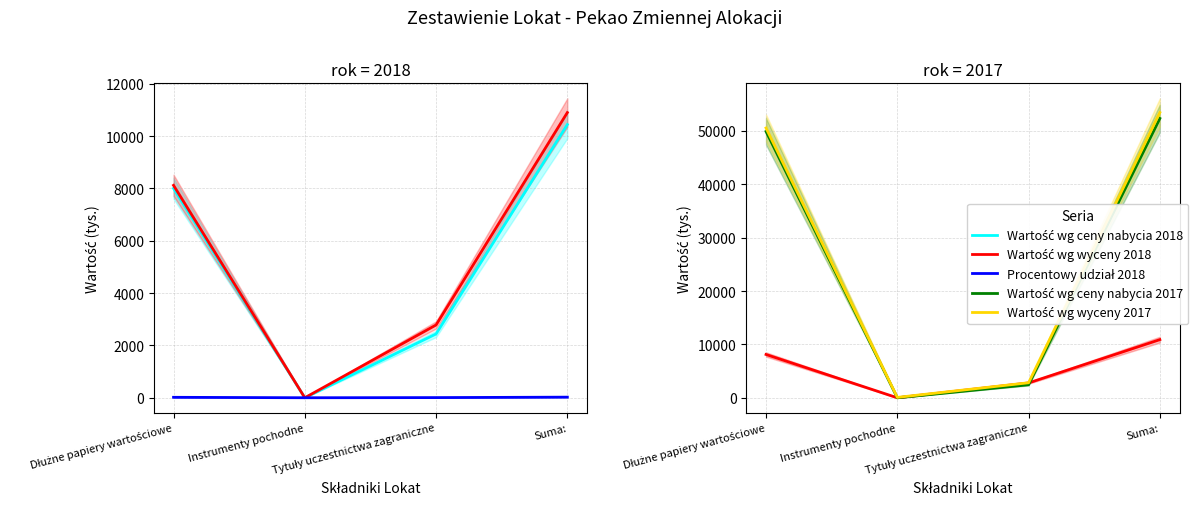

Where does the Wartość wg wyceny 2017 series first go above 50562?

Suma: